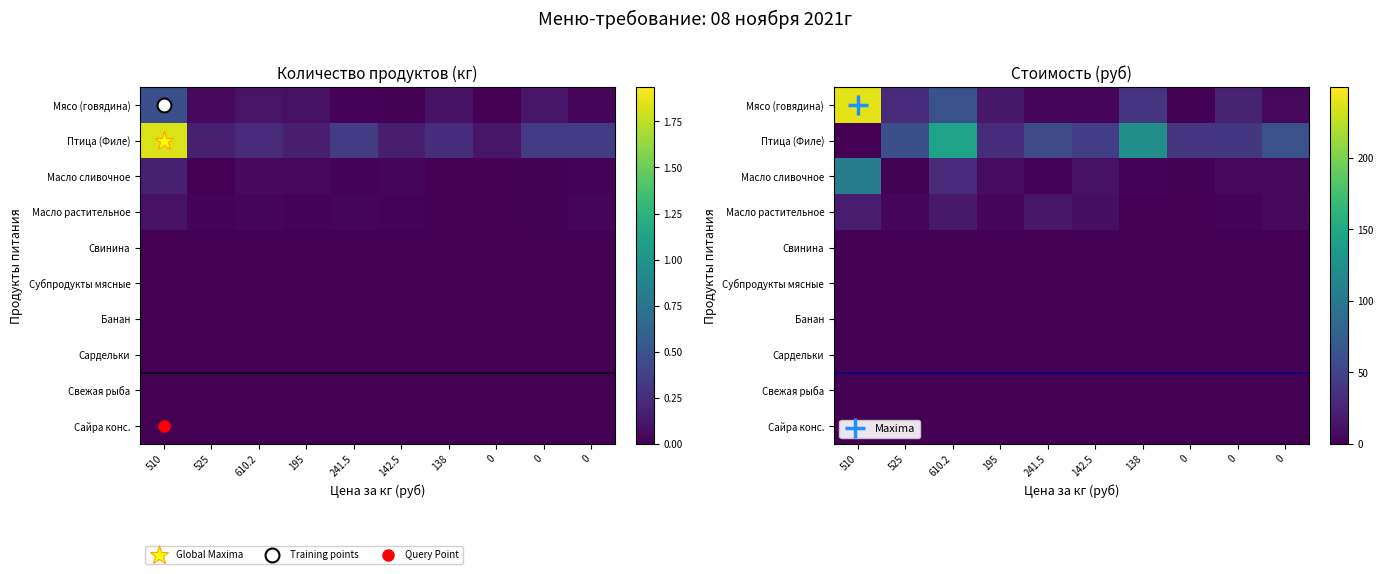

Rank the categories by Сайра конс. value from highest to lowest.

510, 525, 610.2, 195, 241.5, 142.5, 138, 0, 0, 0